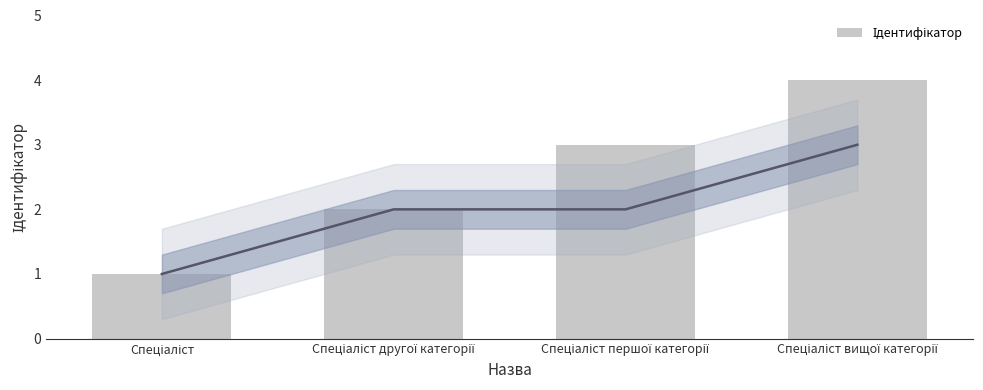

How many bars are there in total?

4